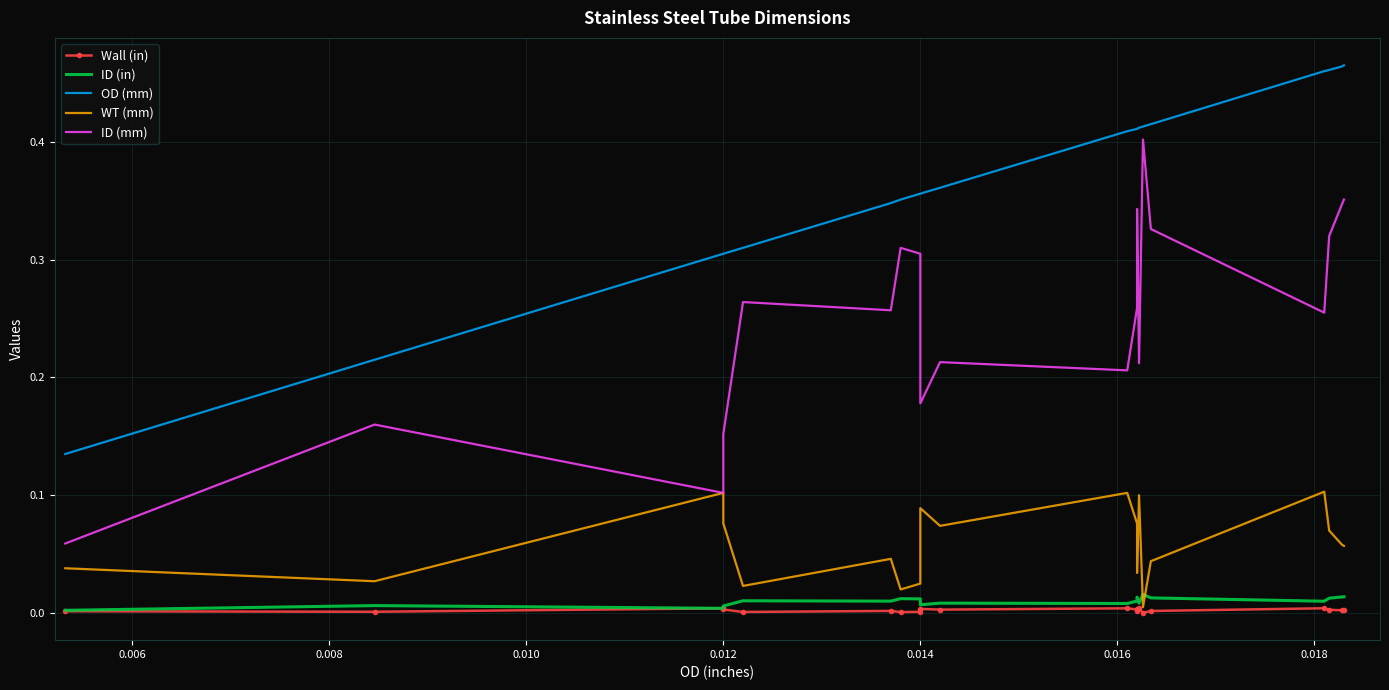

How many series are shown in this chart?

5